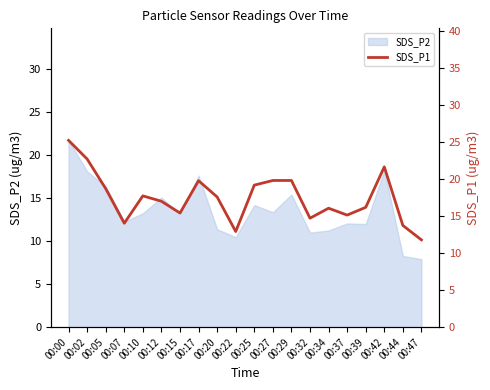

The SDS_P2 series shows 19.8 at 00:15. True or false?

False